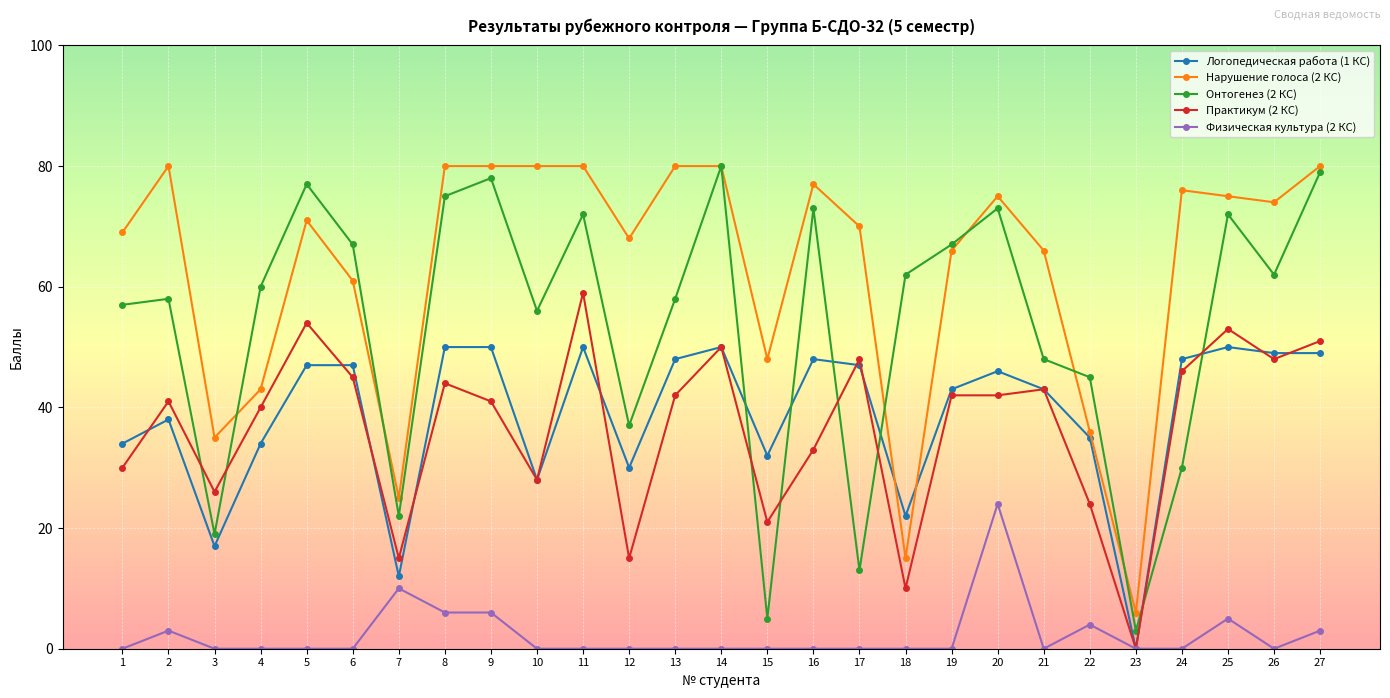

What is the total value across all series at 4?

177